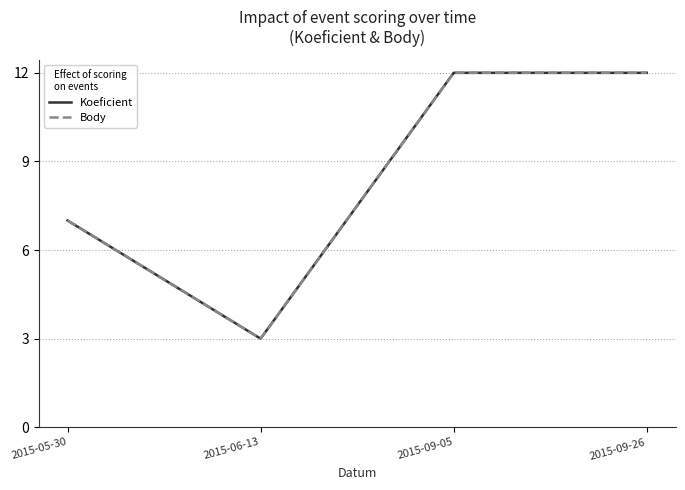

Does the chart have visible grid lines?

Yes